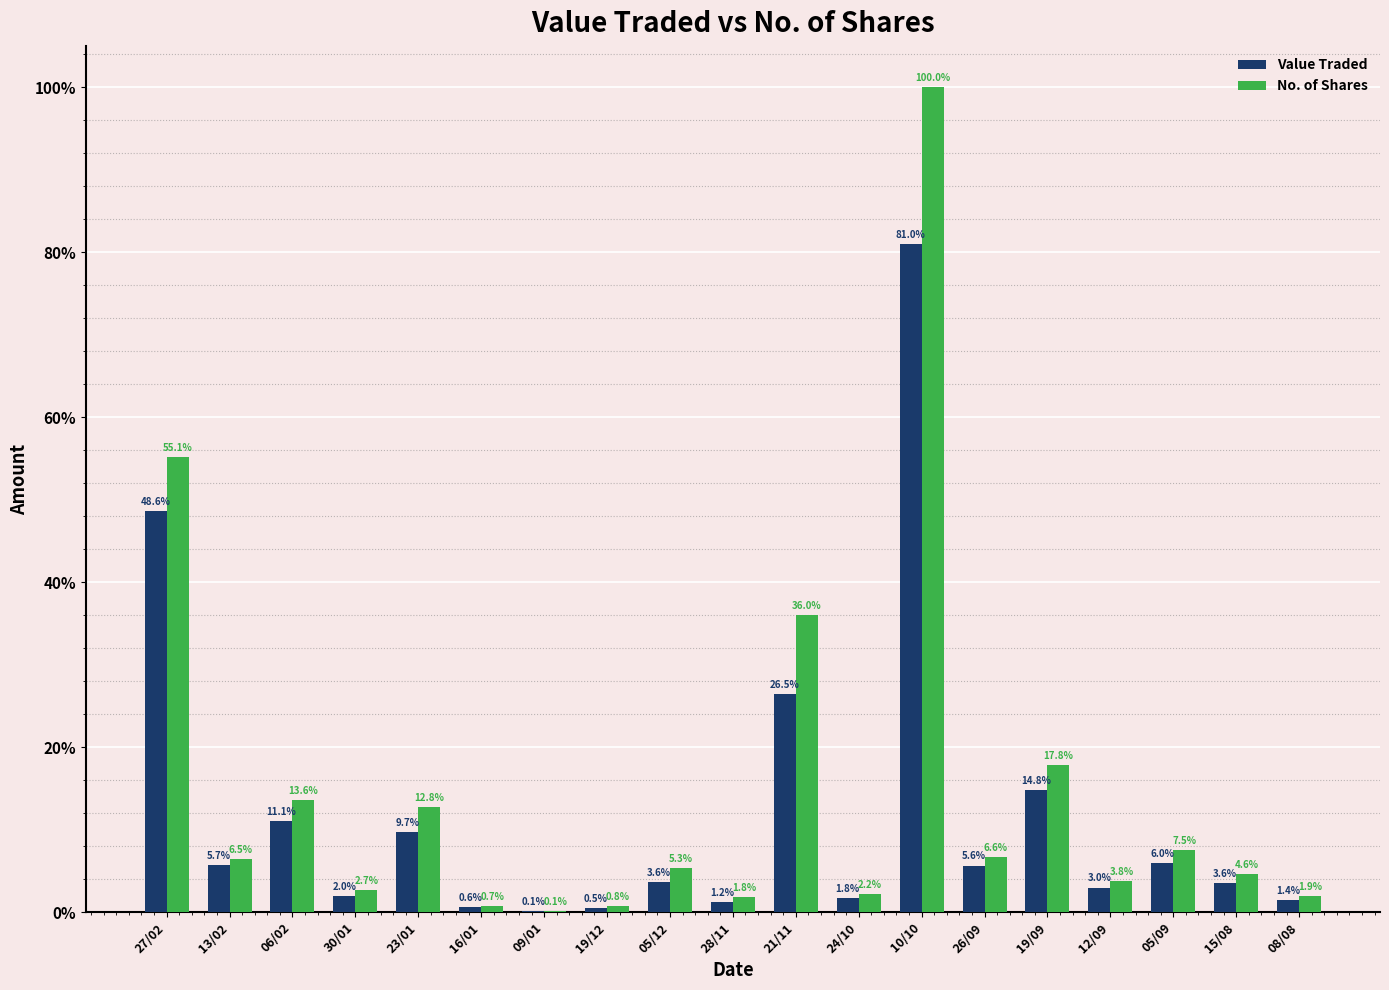

What is the maximum value shown in the chart?

50000